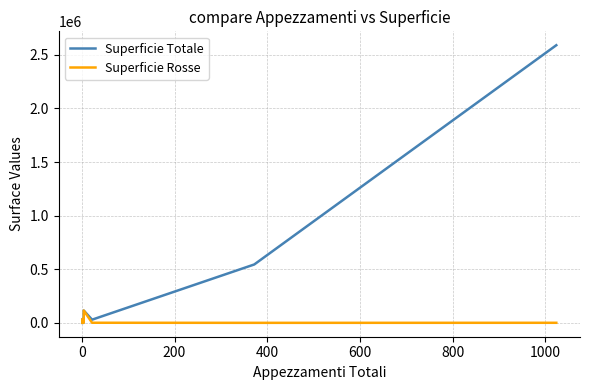

What is the difference between the maximum and minimum values in the Superficie Totale series?

2590023